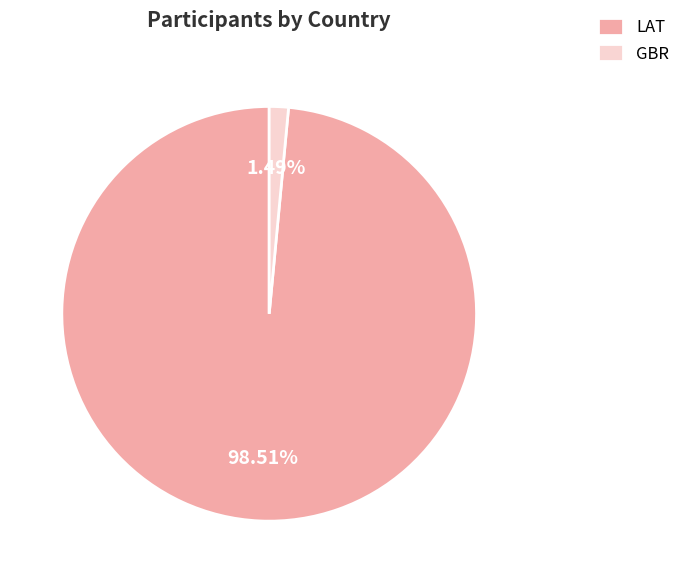

How many slices are in this pie chart?

2